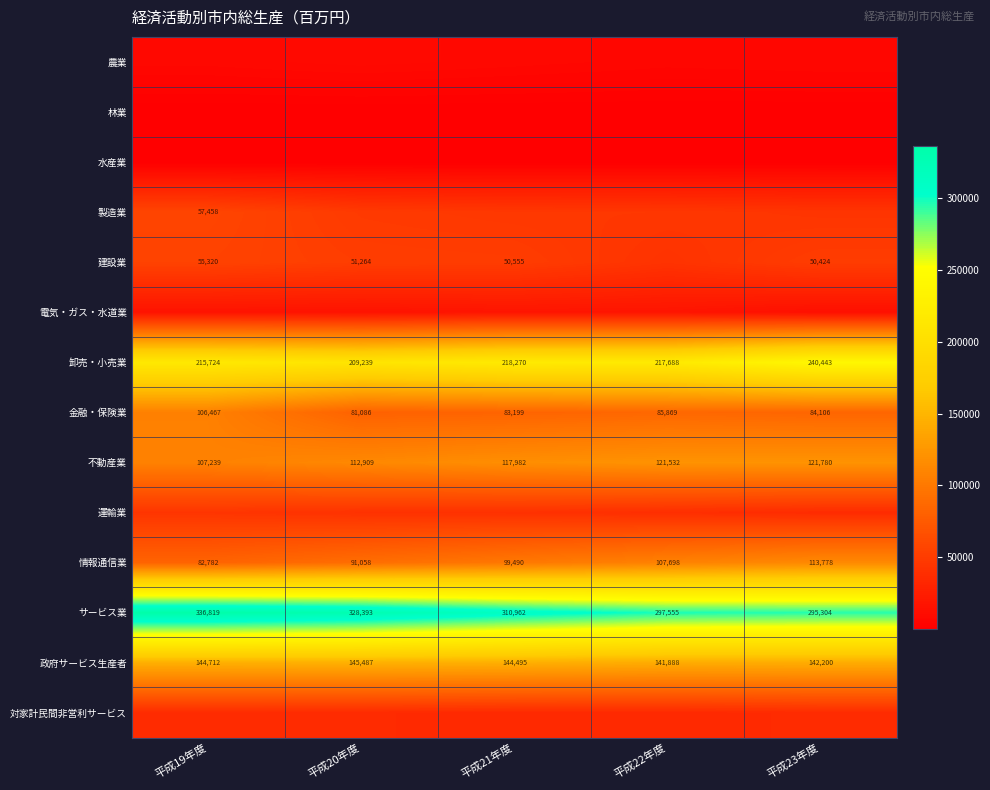

What is the greatest value displayed?

336819